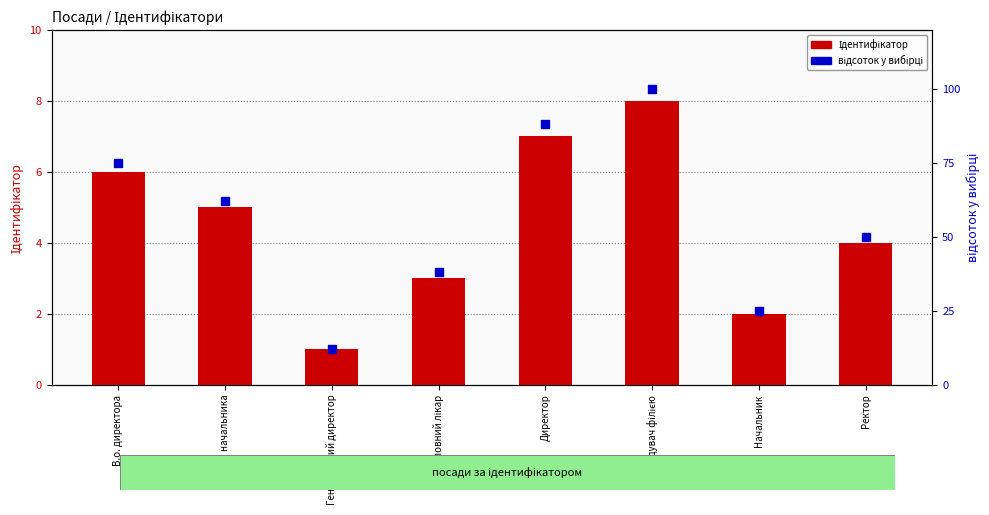

What is the total value across all series at Начальник?

27